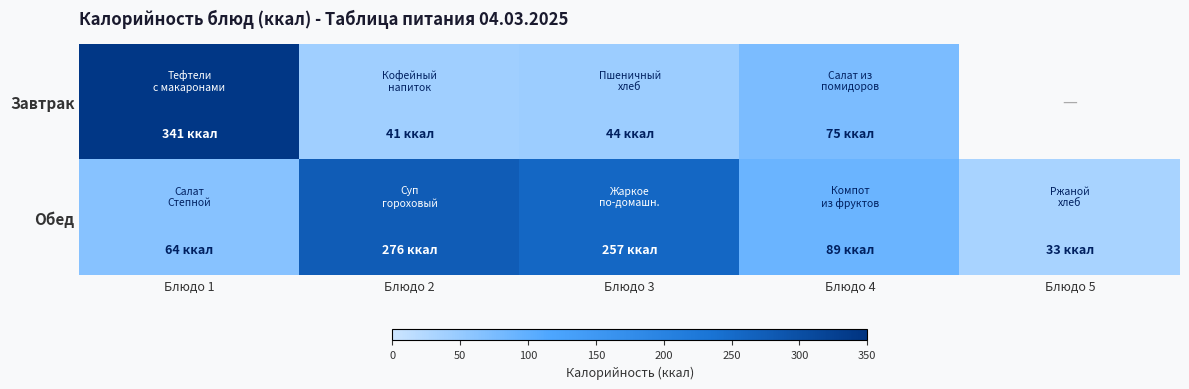

Rank the series at Блюдо 5 from highest to lowest value.

Завтрак, Обед